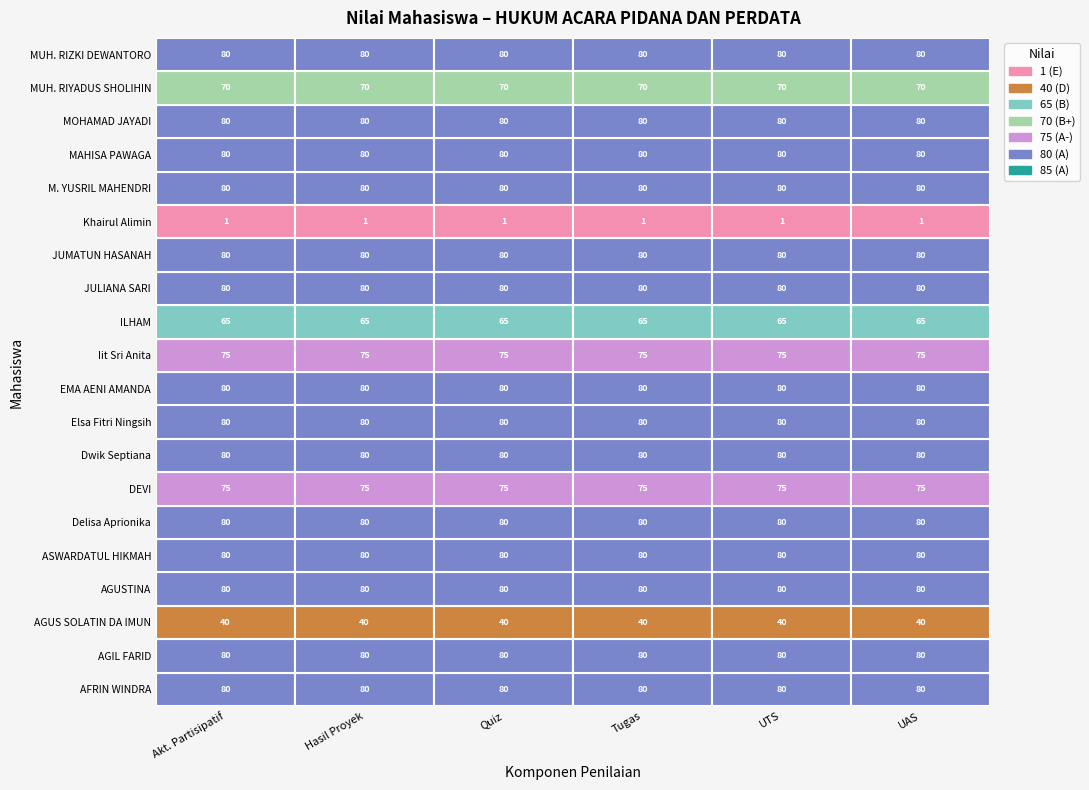

What is the greatest value displayed?

80